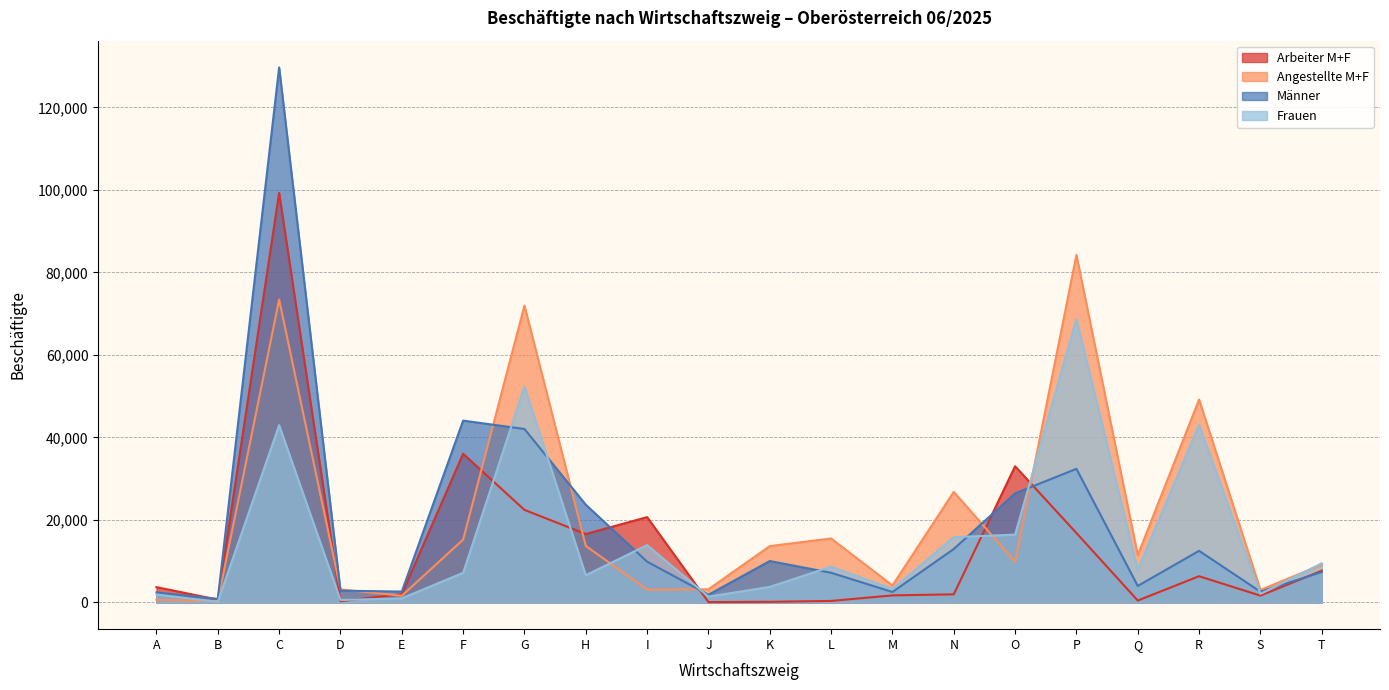

At which category does the chart reach its minimum across all series?

J